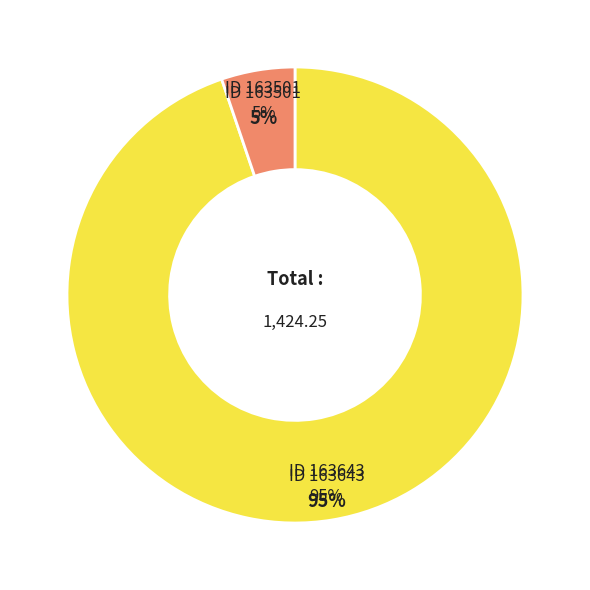

What is the total percentage of 163501 and 163643?

100.0%